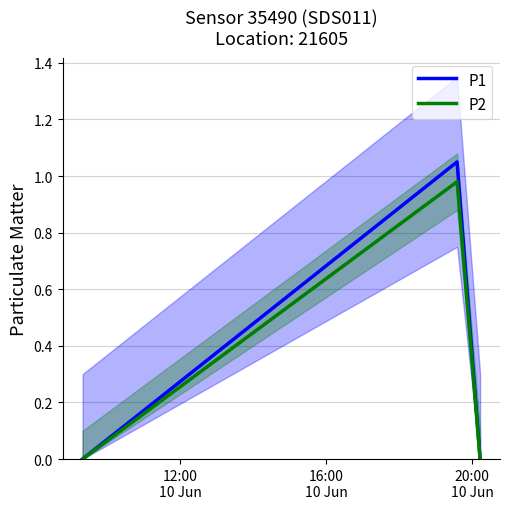

Is this an area chart (filled region under the line)?

No